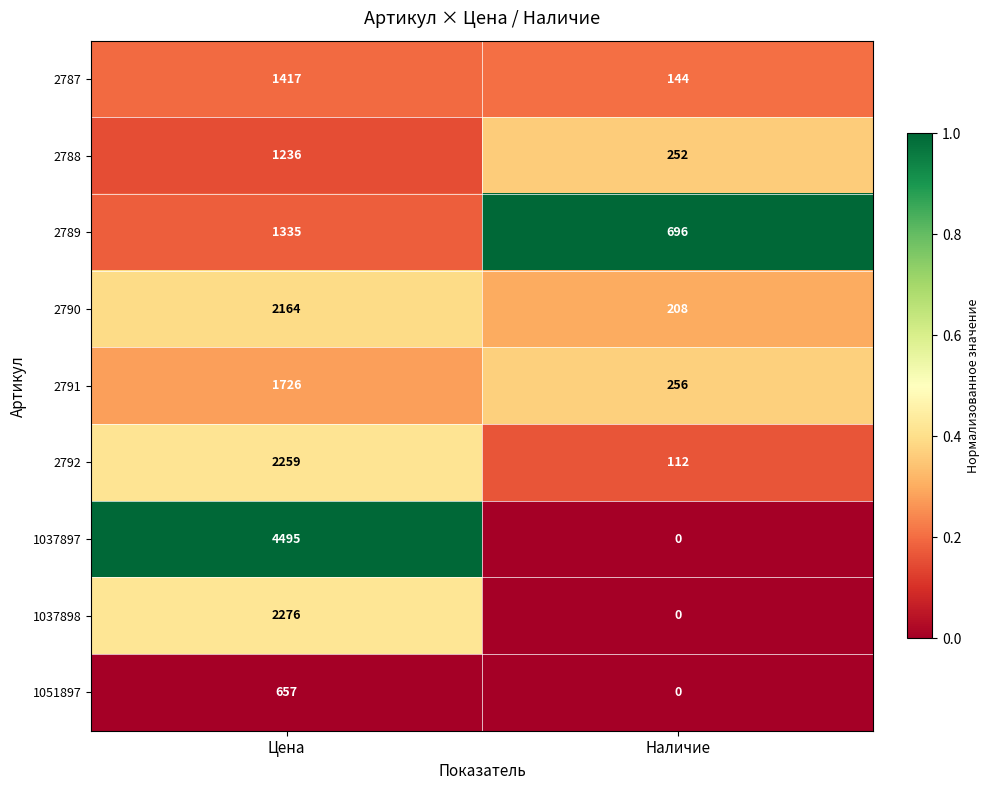

List the series in order of their peak value, lowest first.

1051897, 2788, 2789, 2787, 2791, 2790, 2792, 1037898, 1037897